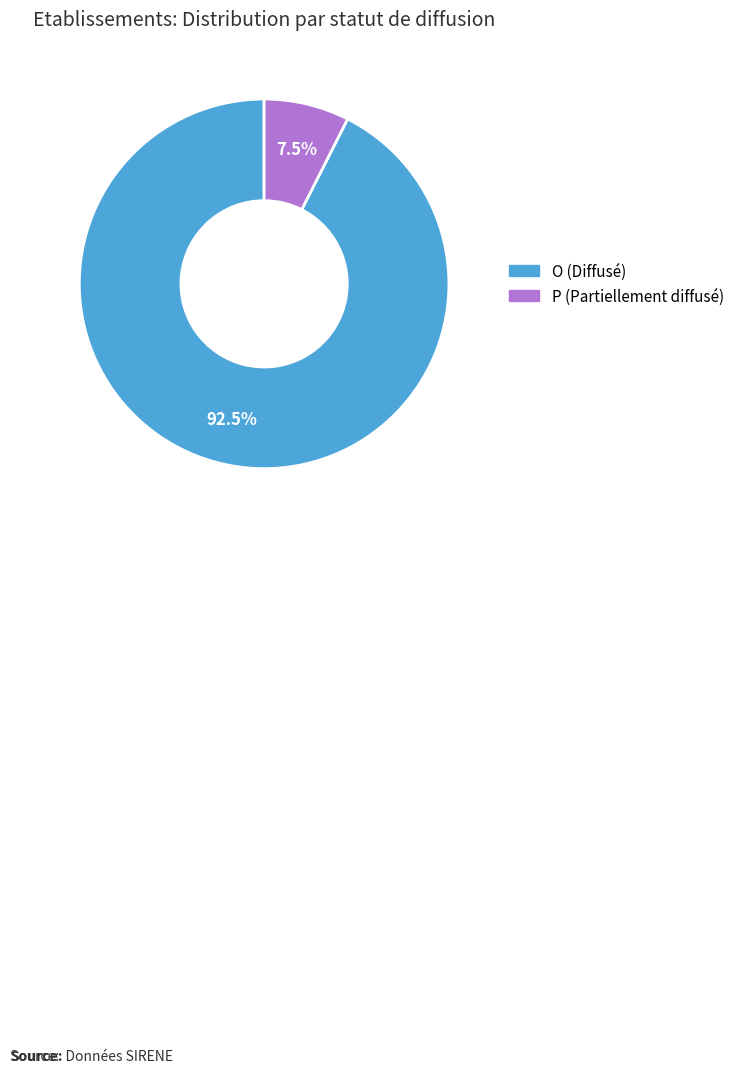

Is there a majority slice in this chart?

Yes